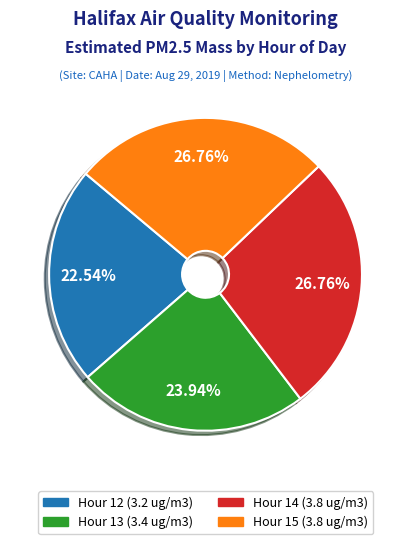

Which category has the smallest portion of the pie?

Hour 12